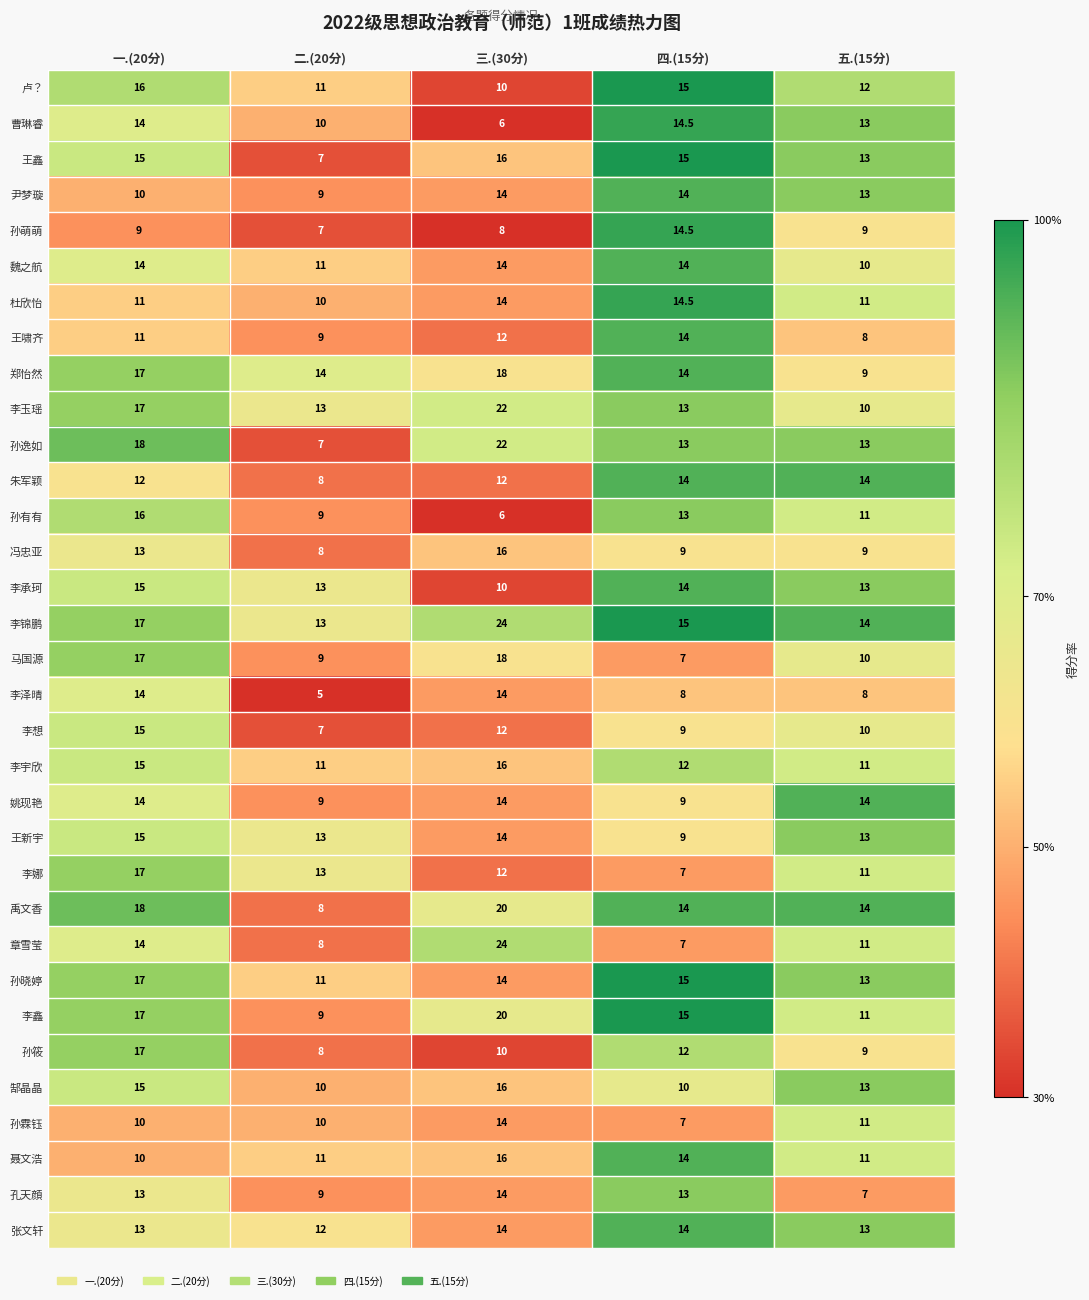

What is the greatest value displayed?

24.0